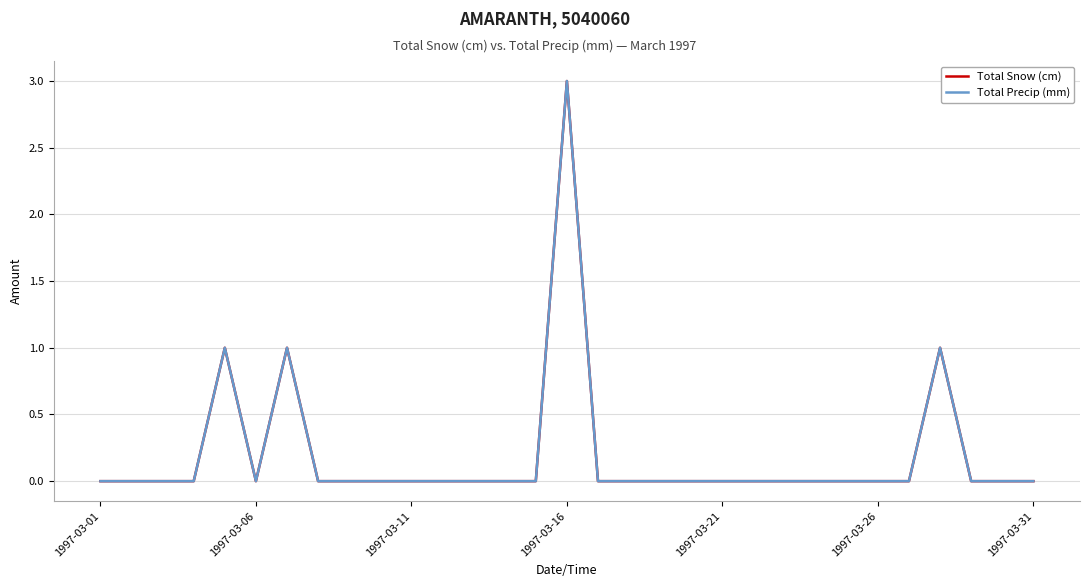

Does the chart display data point markers on the line(s)?

No